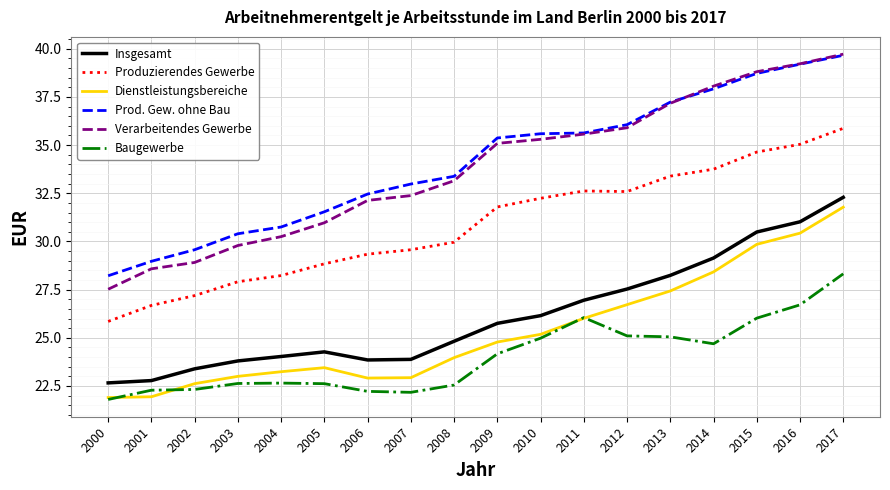

At which label does Insgesamt first exceed 25?

2009